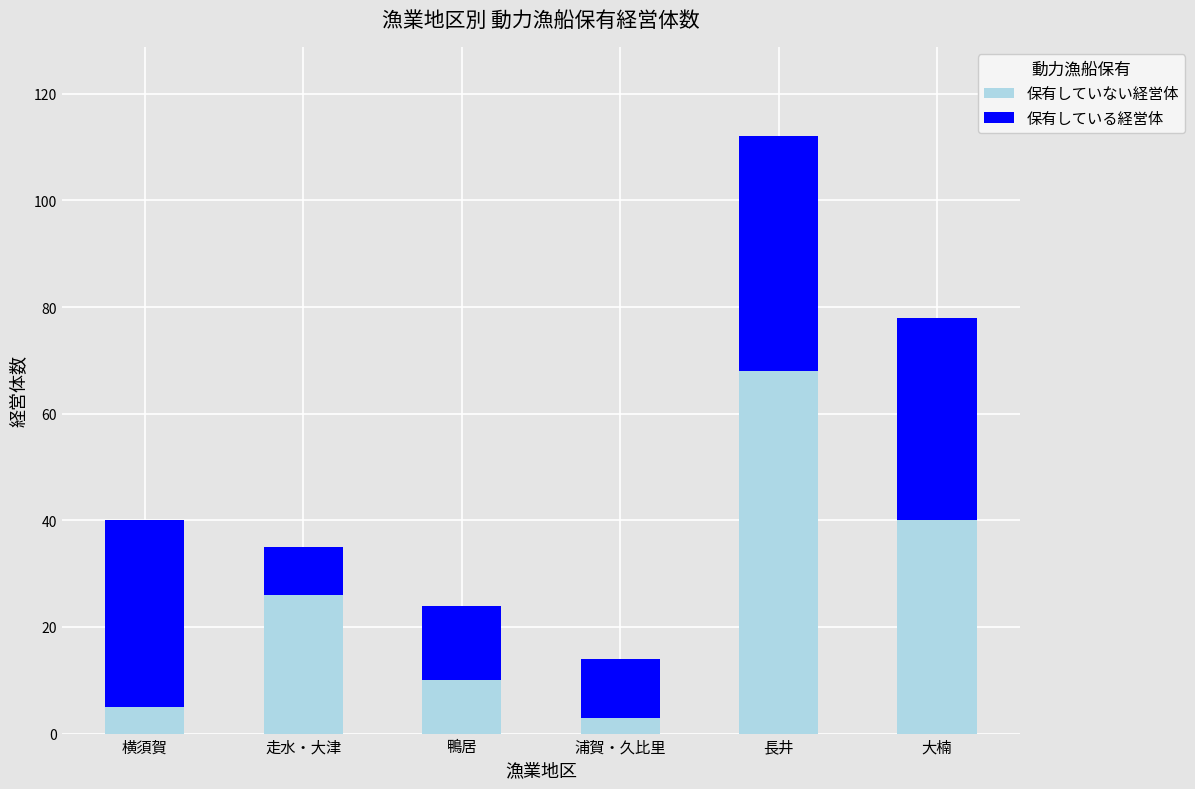

Which category has the lowest value in the 保有していない経営体 series?

浦賀・久比里